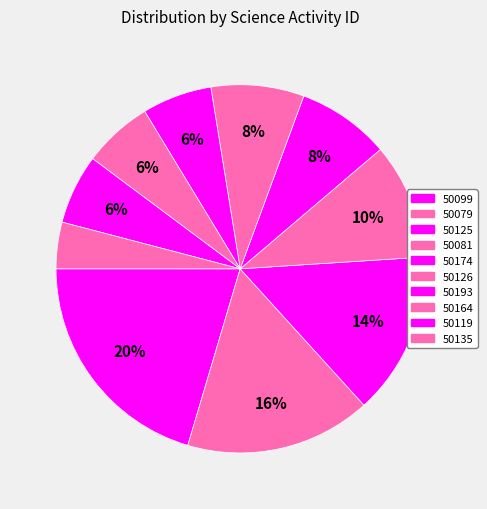

Count the number of slices in the pie.

10